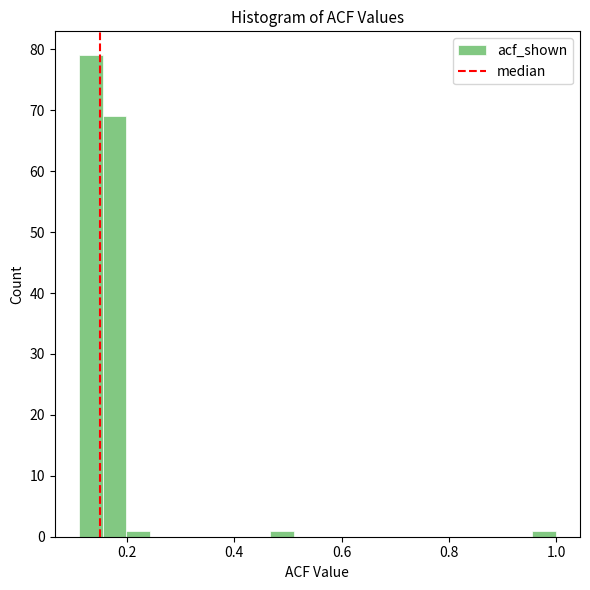

Read against the x-axis, roughly where is the centre of the tallest bar?

0.14